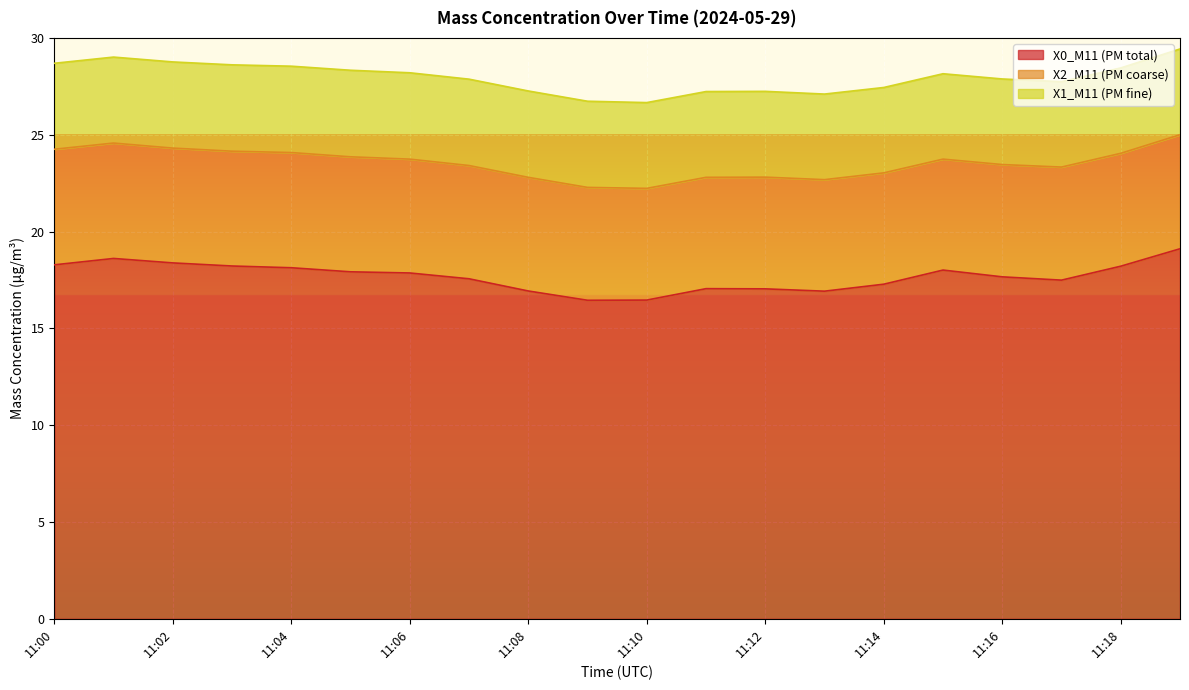

True or false: X0_M11 (PM total) and X1_M11 (PM fine) cross at least once.

False